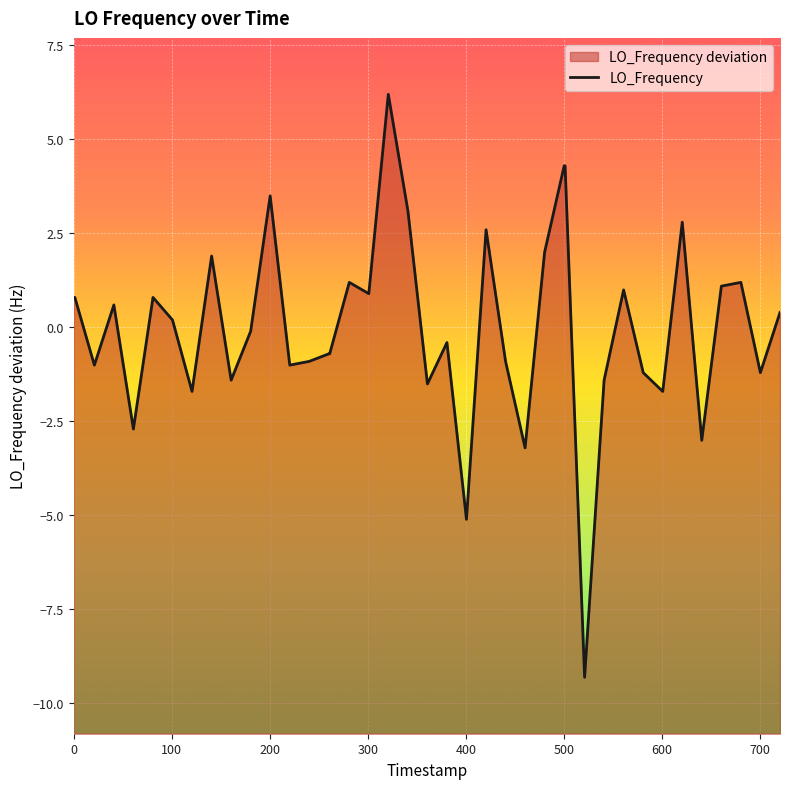

What is the difference between the maximum and minimum values?

15.5